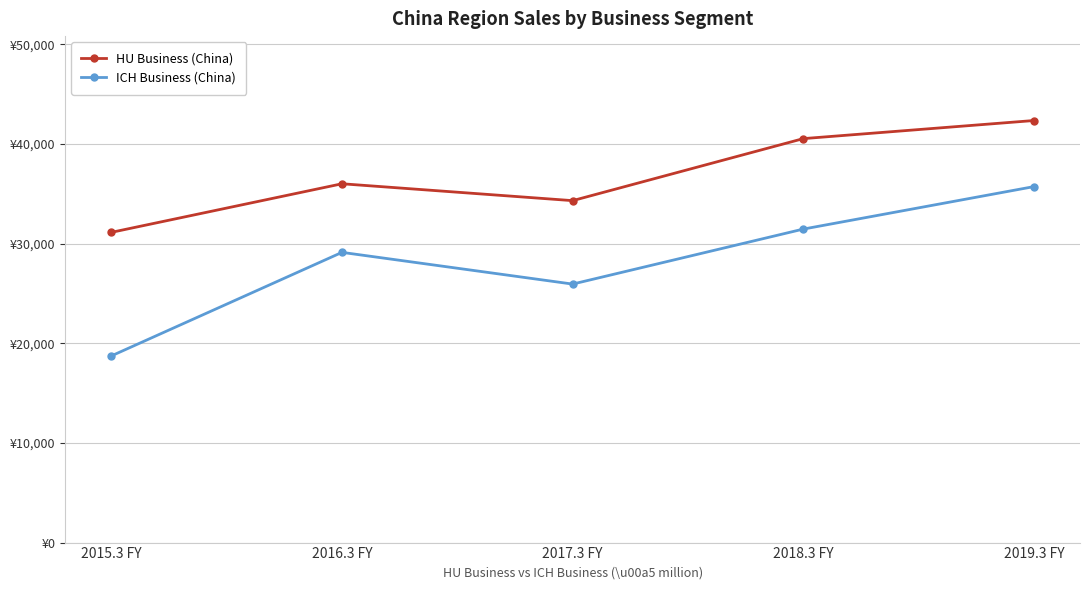

Reading left to right, transcribe all the data shown in this chart.

HU Business (China): 31120	35994	34301	40522	42338
ICH Business (China): 18726	29113	25931	31447	35708